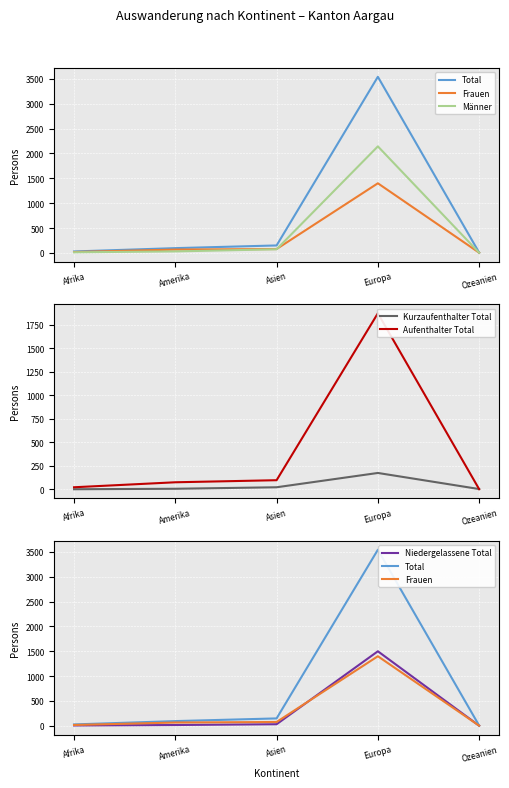

Where is the first local maximum for Total?

Europa